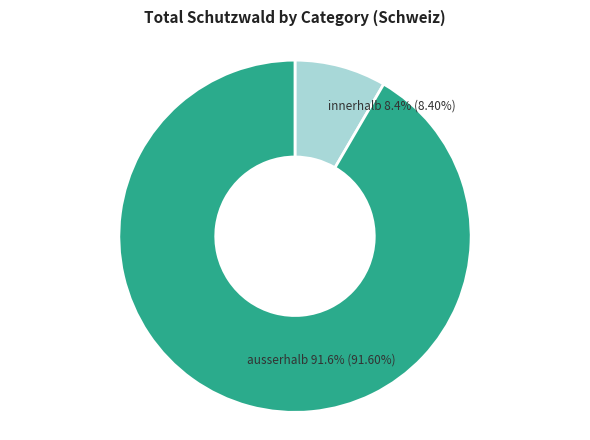

Between ausserhalb and innerhalb, which is larger?

ausserhalb